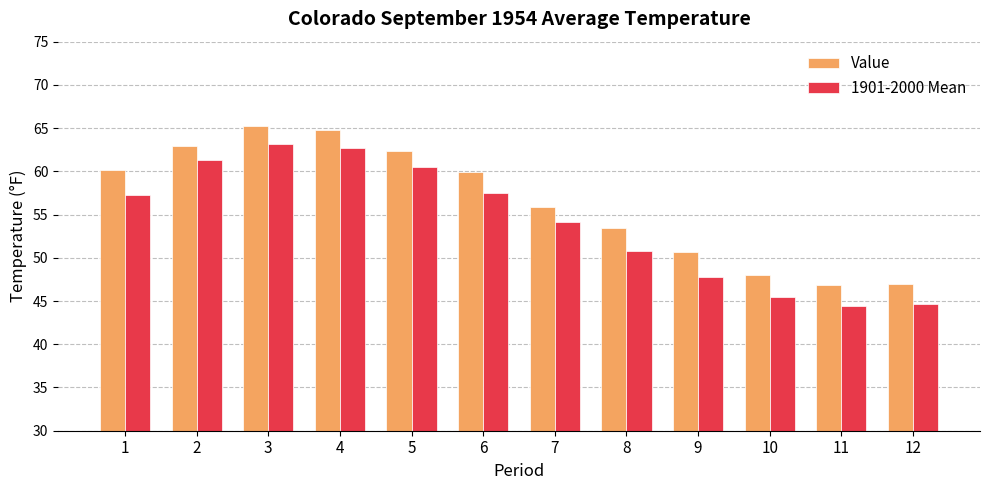

What is the sum of the Value values at 1 and 11?

107.0